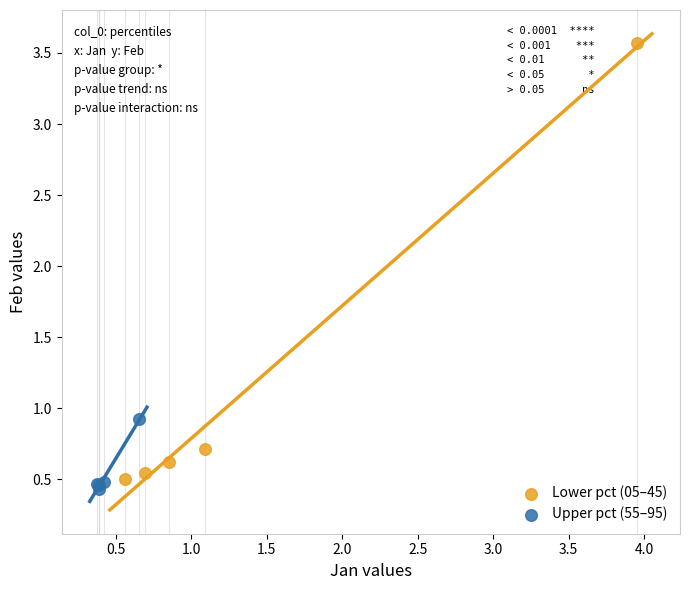

Which series contains the highest Y value?

Lower pct (05–45)